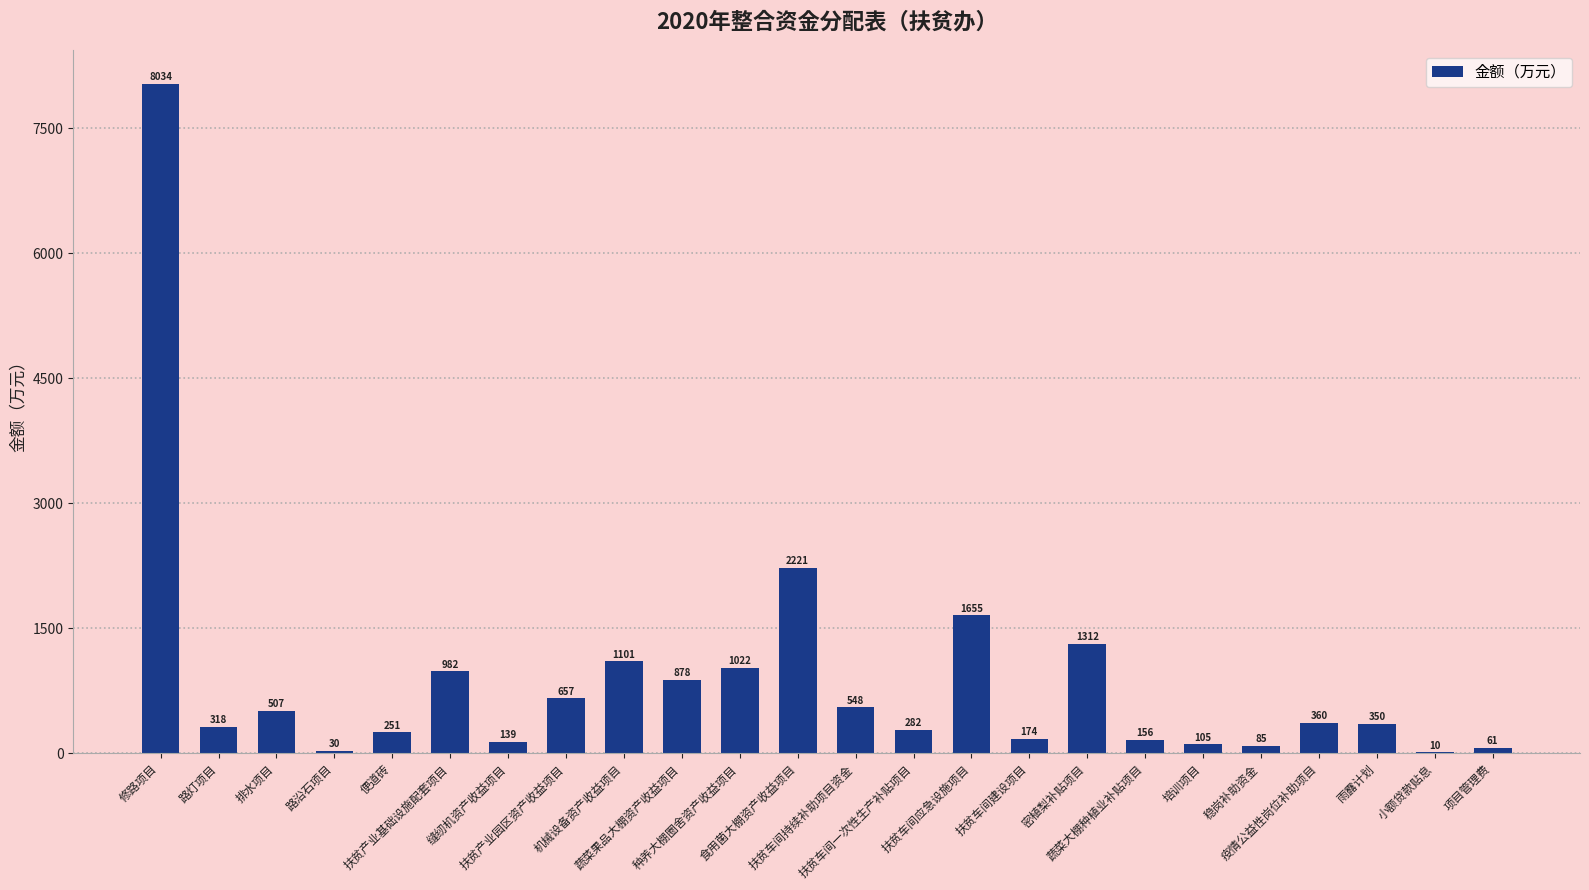

How many series are shown in this chart?

1